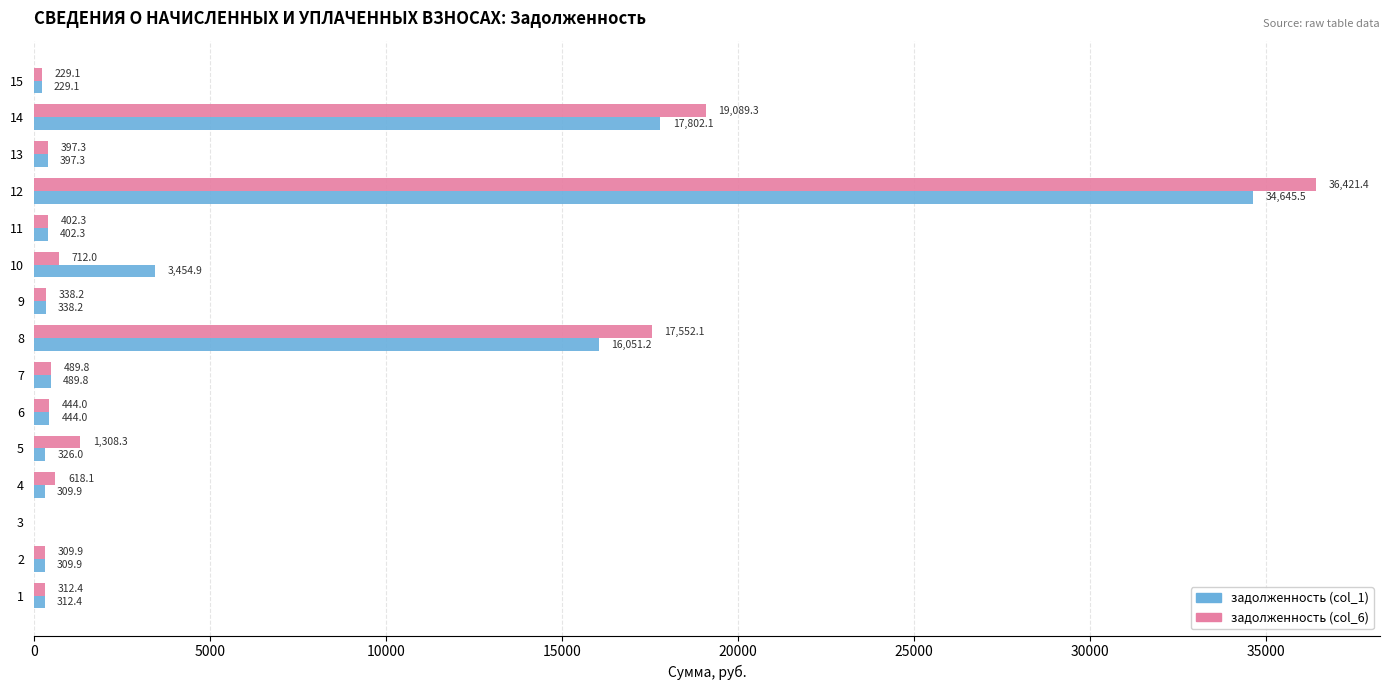

At which label is задолженность (col_6) closest to 18210?

8